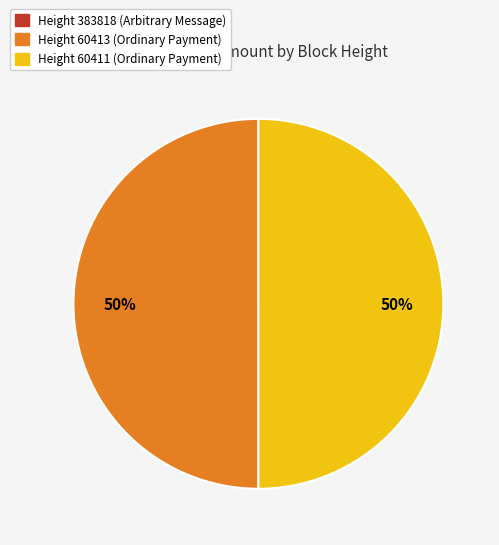

Do Height 60413 (Ordinary Payment) and Height 60411 (Ordinary Payment) together represent more than half of the pie?

Yes